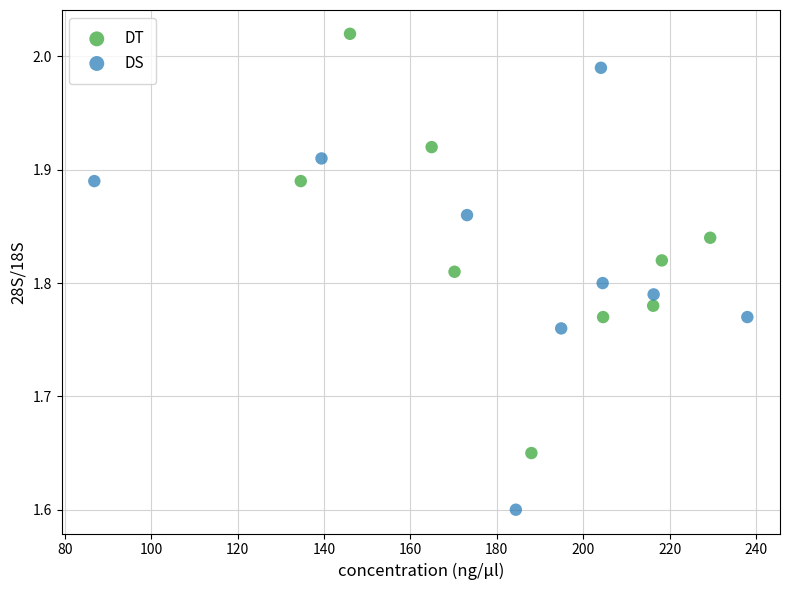

Which series reaches the minimum Y coordinate?

DS